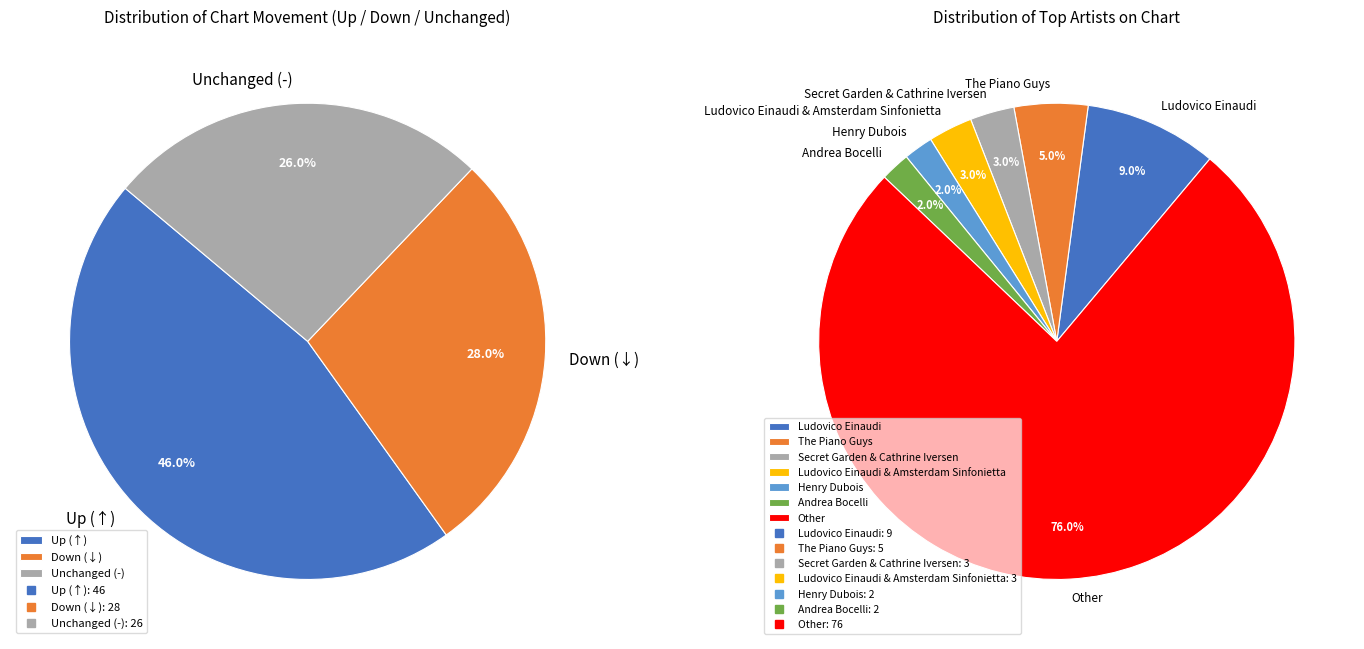

True or false: up accounts for 46% of the total.

True